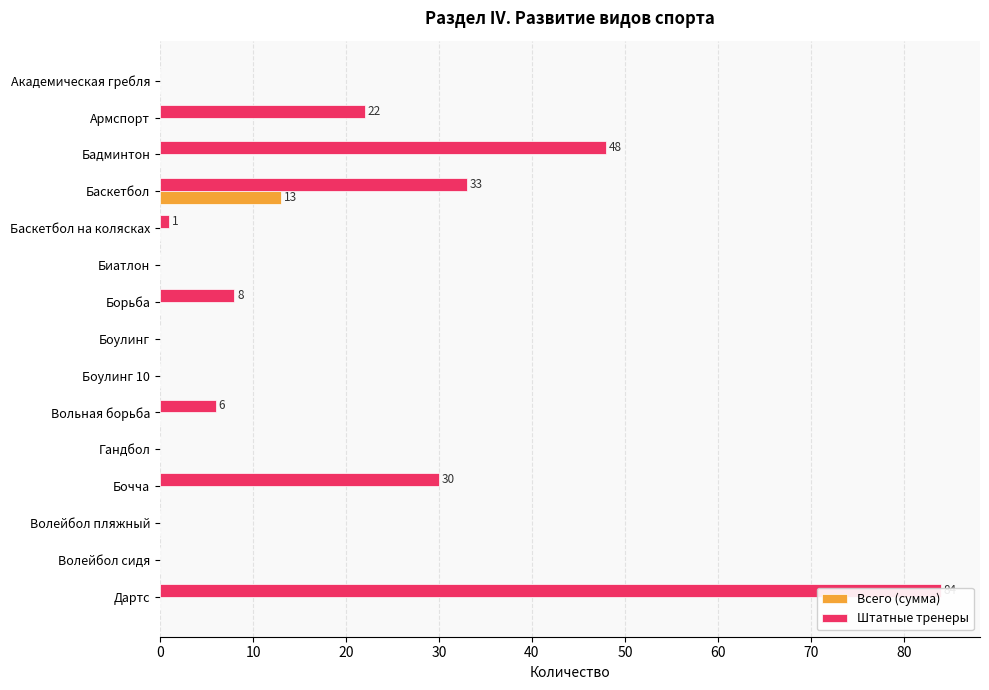

The value of Штатные тренеры at Волейбол пляжный is -32. True or false?

False